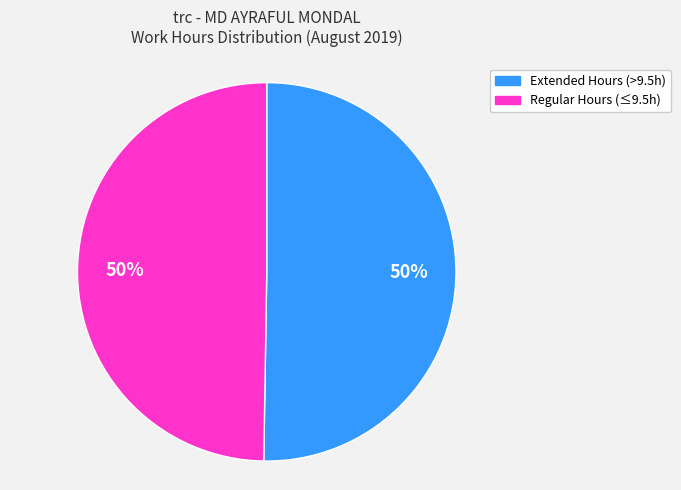

To the nearest percent, what is the average slice percentage?

50%